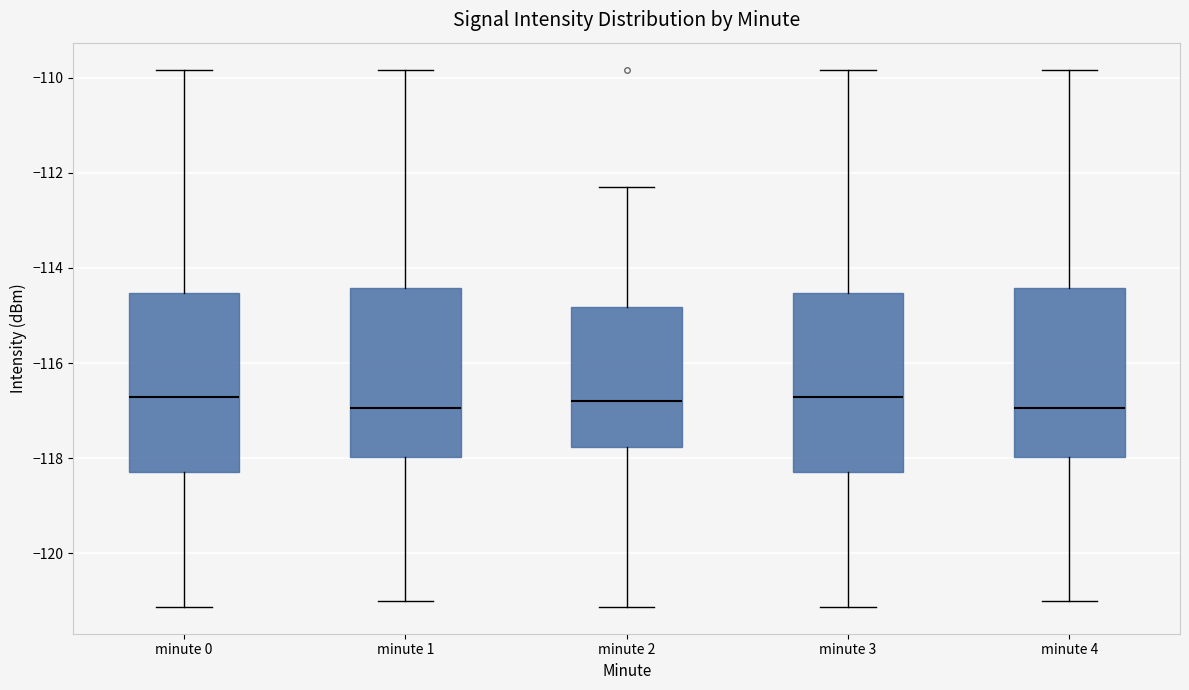

Where does the lower whisker of the box for minute 0 end on the y-axis? The values are not printed on the chart, so give them approximately, as read against the axis.

-121.2